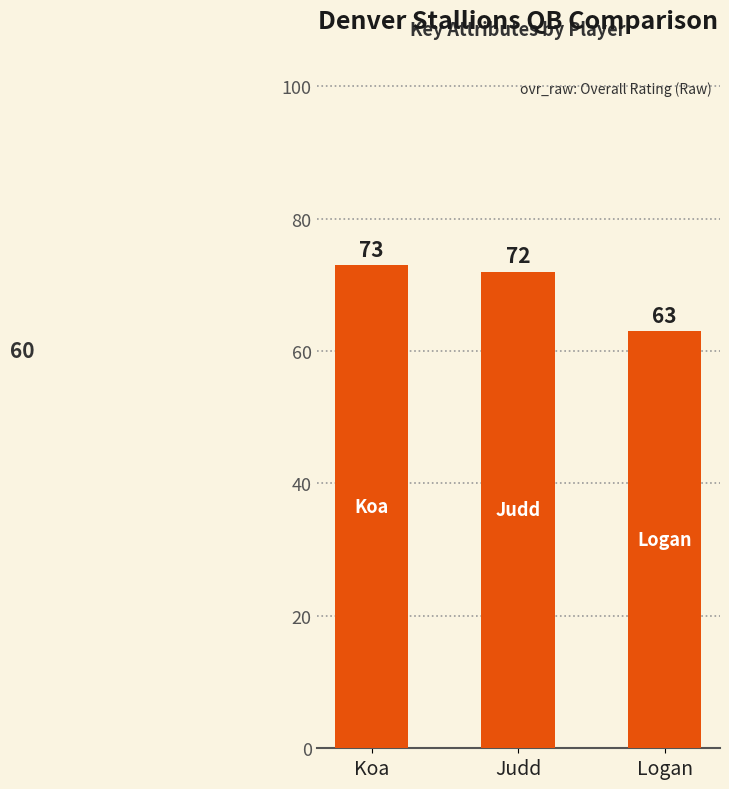

Reading right to left, what are all the values shown in this chart?

Logan=63	Judd=72	Koa=73